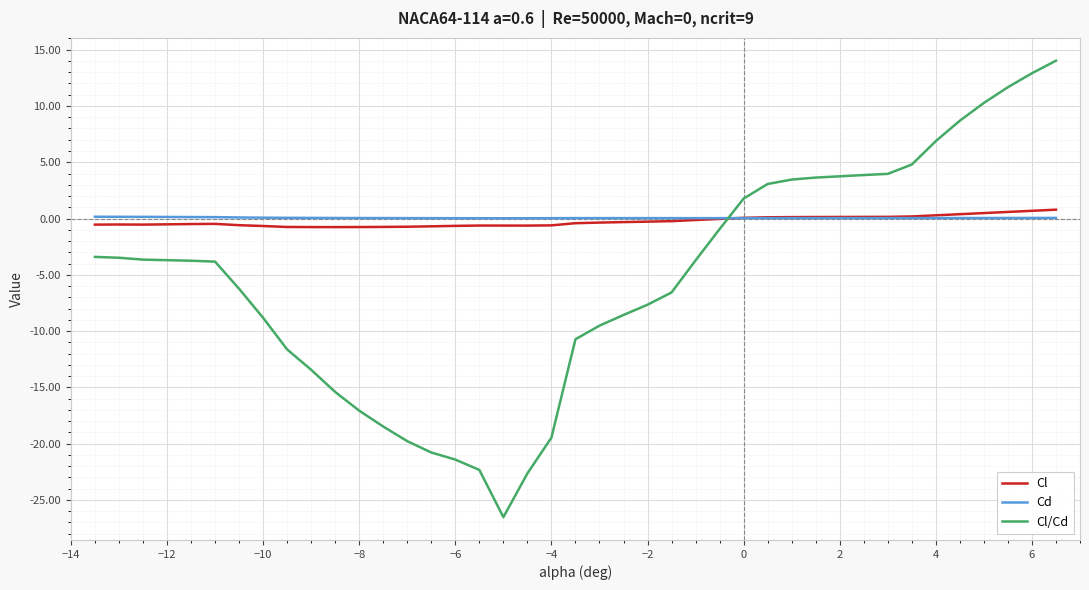

Which series has the largest range (max minus min)?

Cl/Cd